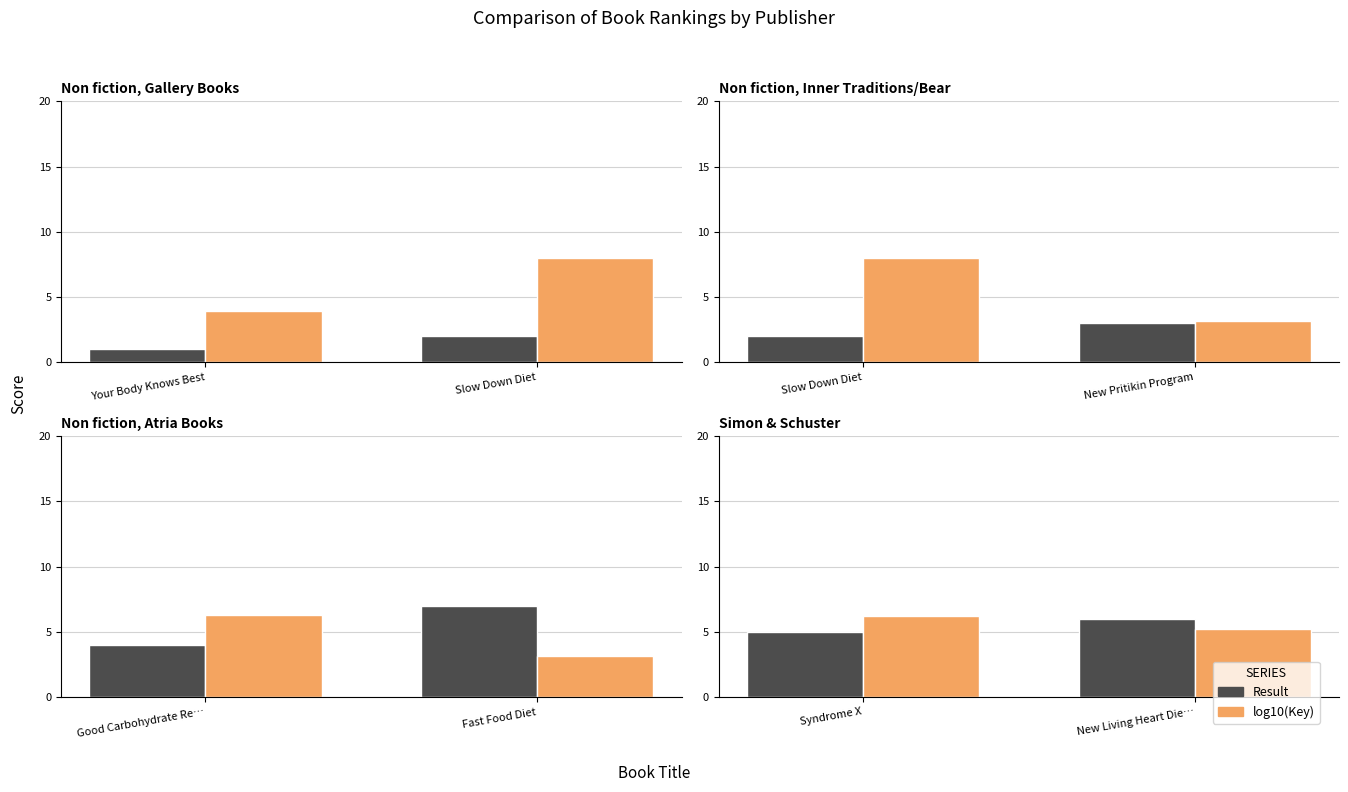

What is the label of the 1st bar from the left?

Syndrome X